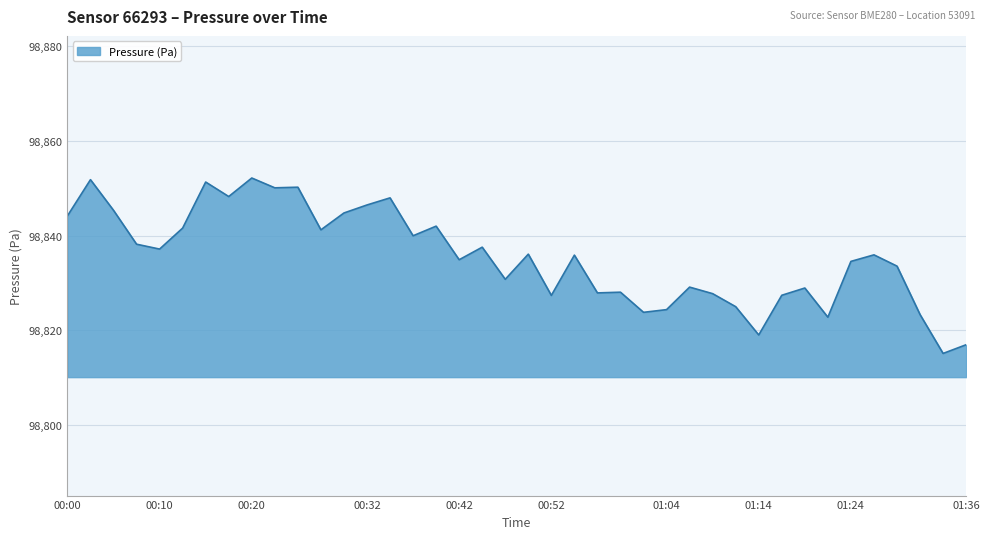

What is the minimum value shown in the chart?

98815.1